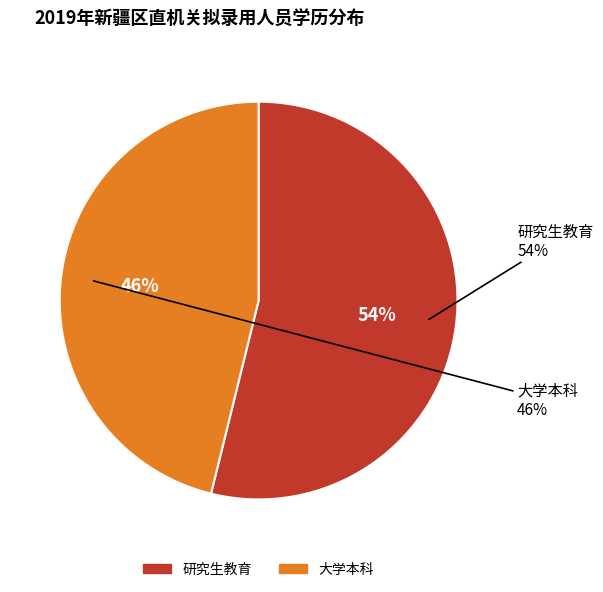

Which category has the biggest portion of the pie?

研究生教育